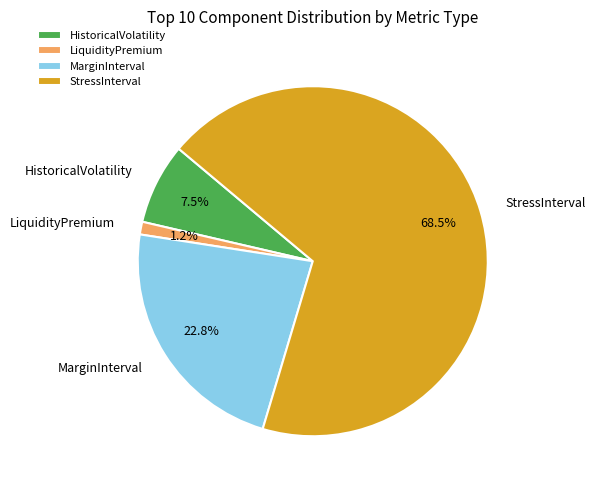

Is StressInterval the majority of the pie?

Yes